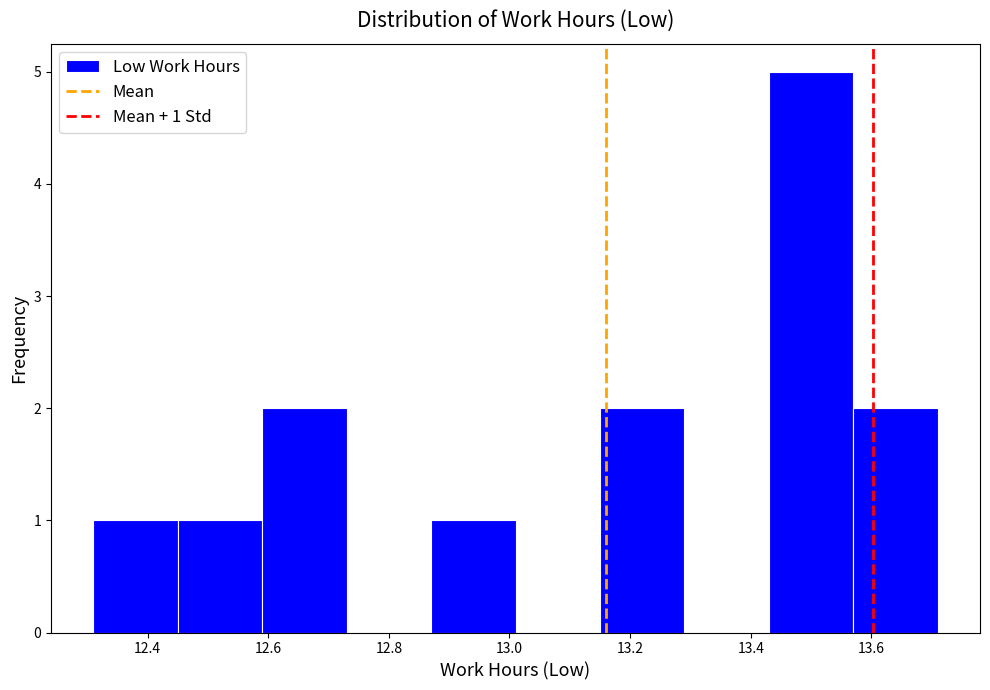

Over which range of the x-axis is the bar tallest?

13.43 to 13.57